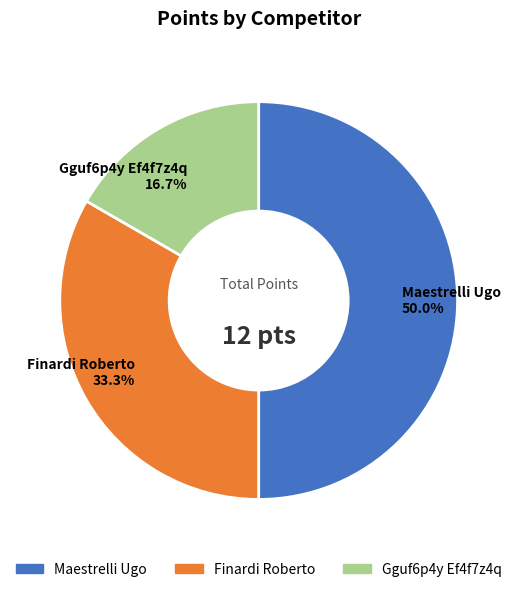

To the nearest percent, what percentage of the pie is Gguf6p4y Ef4f7z4q?

17%